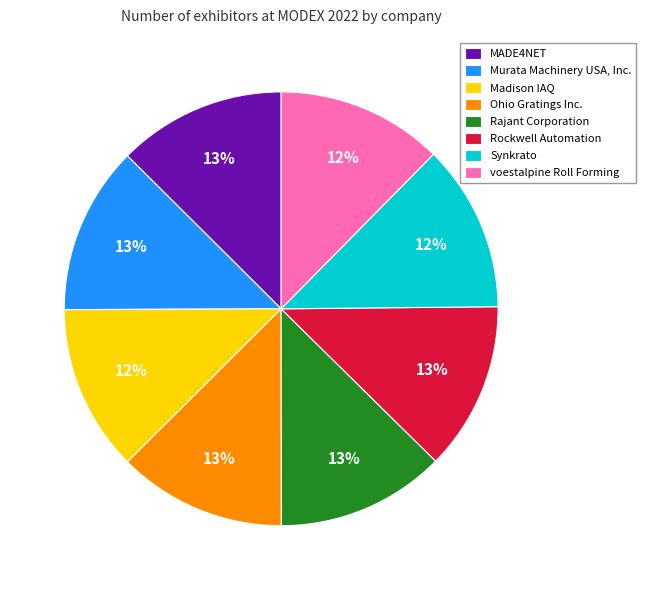

Do Murata Machinery USA, Inc. and Synkrato together represent more than half of the pie?

No